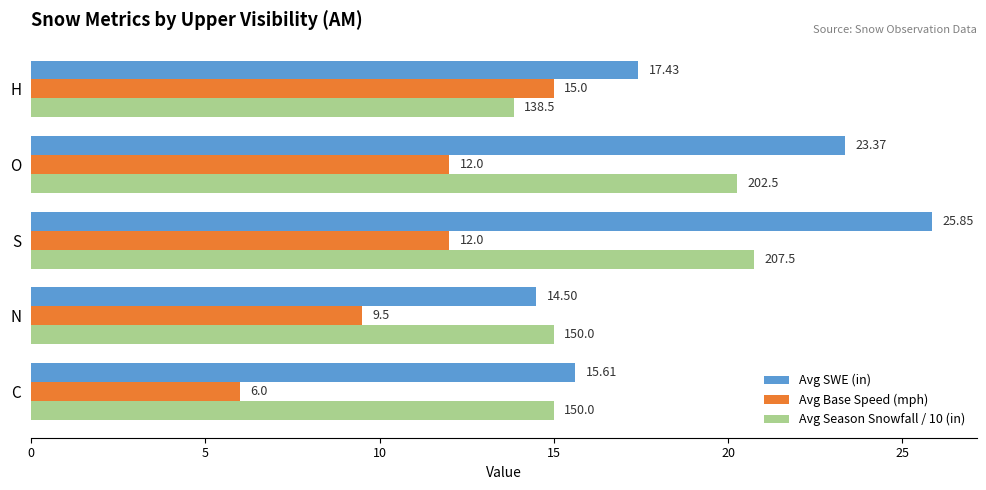

At how many categories does at least one series exceed 13?

5